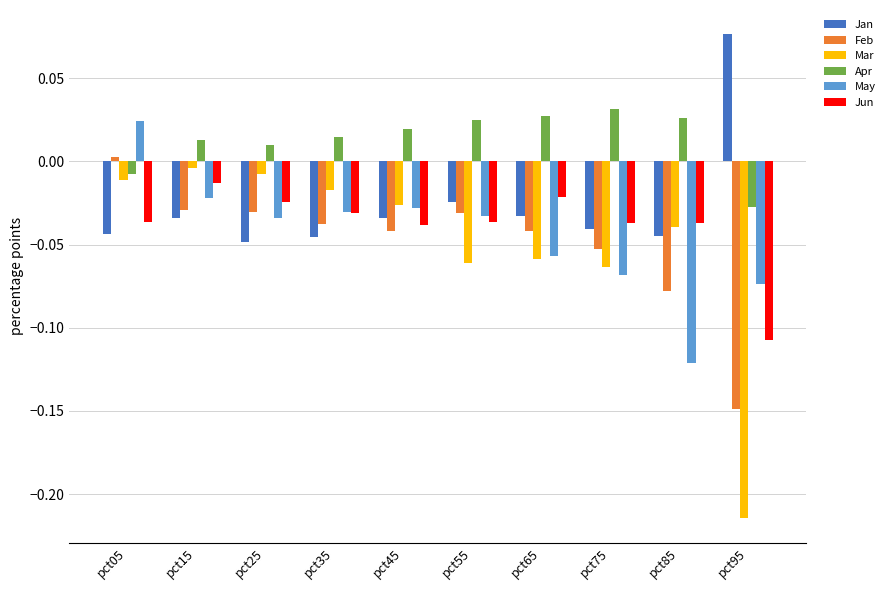

Which series changed the most between pct45 and pct75?

May